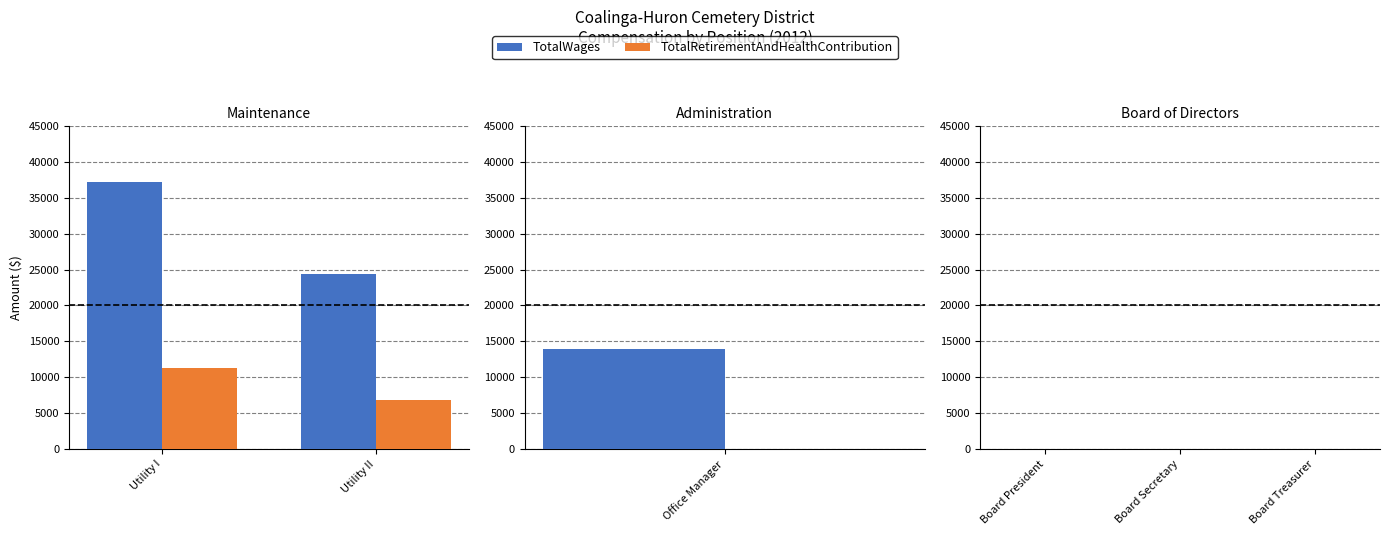

What is the average value of the TotalRetirementAndHealthContribution series?

3017